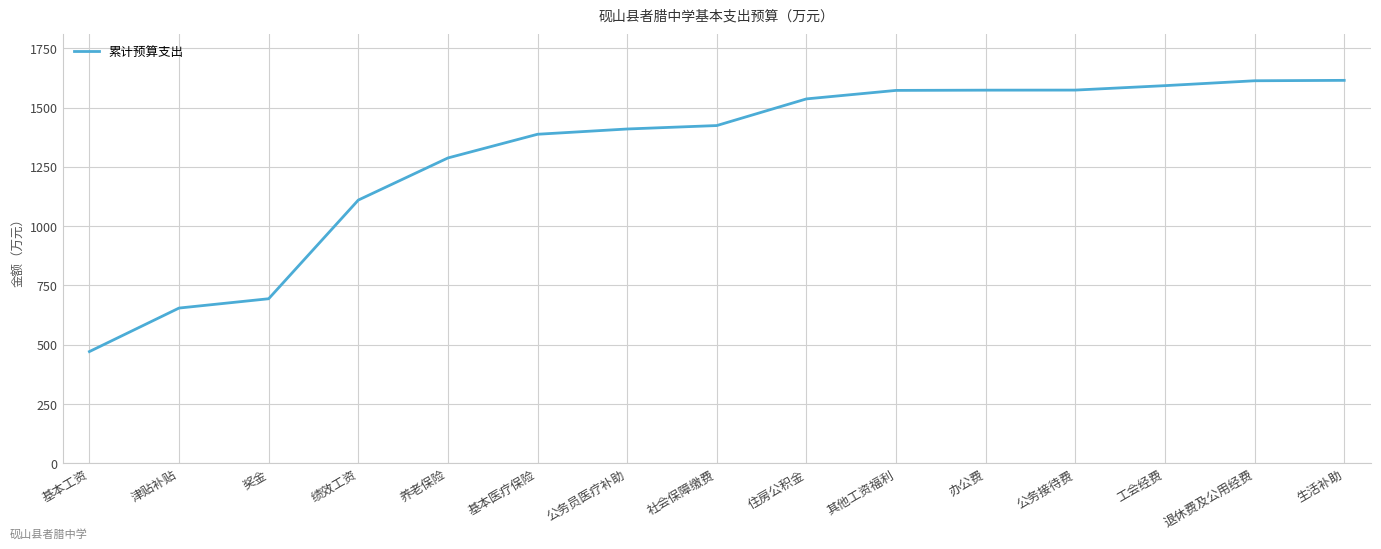

What value does the data have at 公务接待费?

1573.5